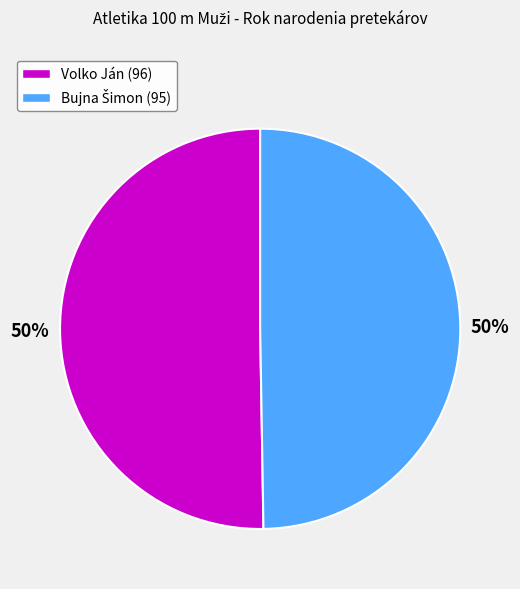

Is it true that Volko Ján is 37% of the pie?

False